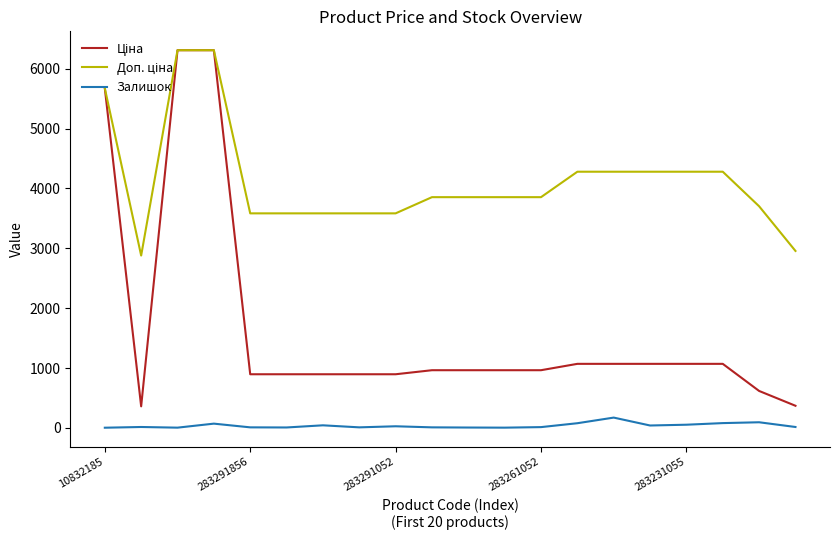

How many categories are shown in the chart?

20